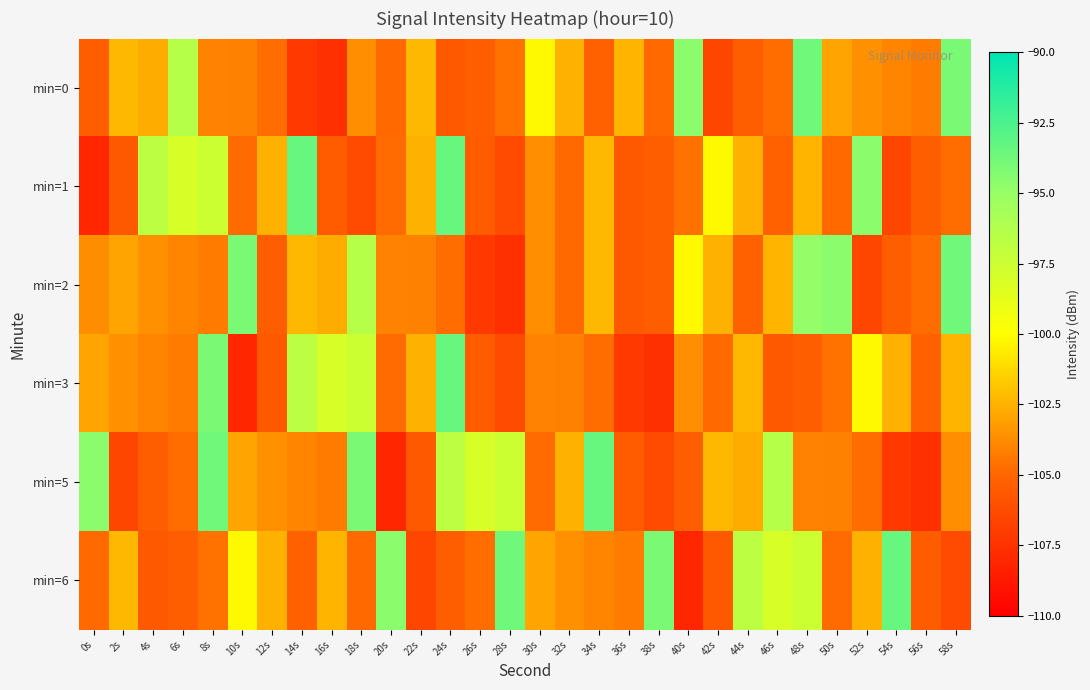

Reading right to left, what are all the values shown in this chart?

min=0: 58s=-94.0	56s=-104.2	54s=-103.9	52s=-103.5	50s=-102.9	48s=-93.7	46s=-104.7	44s=-105.3	42s=-106.6	40s=-94.5	38s=-104.9	36s=-102.3	34s=-105.3	32s=-102.6	30s=-100.2	28s=-104.6	26s=-105.4	24s=-105.6	22s=-102.3	20s=-104.9	18s=-103.6	16s=-107.6	14s=-107.2	12s=-104.7	10s=-104.1	8s=-104.0	6s=-96.5	4s=-102.7	2s=-102.3	0s=-105.4
min=1: 58s=-104.7	56s=-105.3	54s=-106.6	52s=-94.5	50s=-104.9	48s=-102.3	46s=-105.3	44s=-102.6	42s=-100.2	40s=-104.6	38s=-105.4	36s=-105.6	34s=-102.3	32s=-104.9	30s=-103.6	28s=-106.3	26s=-105.4	24s=-93.4	22s=-102.5	20s=-104.8	18s=-106.3	16s=-105.4	14s=-93.4	12s=-102.5	10s=-104.8	8s=-97.5	6s=-98.1	4s=-96.8	2s=-105.6	0s=-108.0
min=2: 58s=-93.7	56s=-104.7	54s=-105.3	52s=-106.6	50s=-94.5	48s=-94.9	46s=-102.3	44s=-105.3	42s=-102.6	40s=-100.2	38s=-105.4	36s=-105.6	34s=-102.3	32s=-104.9	30s=-103.6	28s=-107.6	26s=-107.2	24s=-104.7	22s=-104.1	20s=-104.0	18s=-96.5	16s=-102.7	14s=-102.3	12s=-105.4	10s=-94.0	8s=-104.2	6s=-103.9	4s=-103.5	2s=-102.9	0s=-103.7
min=3: 58s=-102.3	56s=-105.3	54s=-102.6	52s=-100.2	50s=-104.6	48s=-105.4	46s=-105.6	44s=-102.3	42s=-104.9	40s=-103.6	38s=-107.6	36s=-107.2	34s=-104.7	32s=-104.1	30s=-104.0	28s=-106.3	26s=-105.4	24s=-93.4	22s=-102.5	20s=-104.8	18s=-97.5	16s=-98.1	14s=-96.8	12s=-105.6	10s=-108.0	8s=-94.0	6s=-104.2	4s=-103.9	2s=-103.5	0s=-102.9
min=5: 58s=-103.6	56s=-107.6	54s=-107.2	52s=-104.7	50s=-104.1	48s=-104.0	46s=-96.5	44s=-102.7	42s=-102.3	40s=-105.4	38s=-106.3	36s=-105.4	34s=-93.4	32s=-102.5	30s=-104.8	28s=-97.5	26s=-98.1	24s=-96.8	22s=-105.6	20s=-108.0	18s=-94.0	16s=-104.2	14s=-103.9	12s=-103.5	10s=-102.9	8s=-93.7	6s=-104.7	4s=-105.3	2s=-106.6	0s=-94.5
min=6: 58s=-106.3	56s=-105.4	54s=-93.4	52s=-102.5	50s=-104.8	48s=-97.5	46s=-98.1	44s=-96.8	42s=-105.6	40s=-108.0	38s=-94.0	36s=-104.2	34s=-103.9	32s=-103.5	30s=-102.9	28s=-93.7	26s=-104.7	24s=-105.3	22s=-106.6	20s=-94.5	18s=-104.9	16s=-102.3	14s=-105.3	12s=-102.6	10s=-100.2	8s=-104.6	6s=-105.4	4s=-105.6	2s=-102.3	0s=-104.9